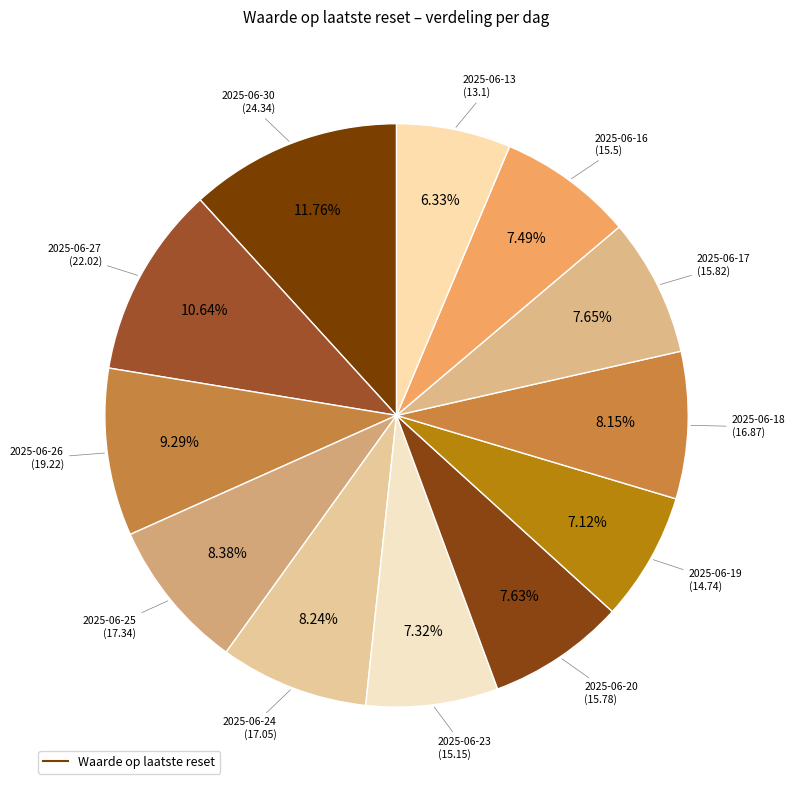

How many segments does this pie chart have?

12